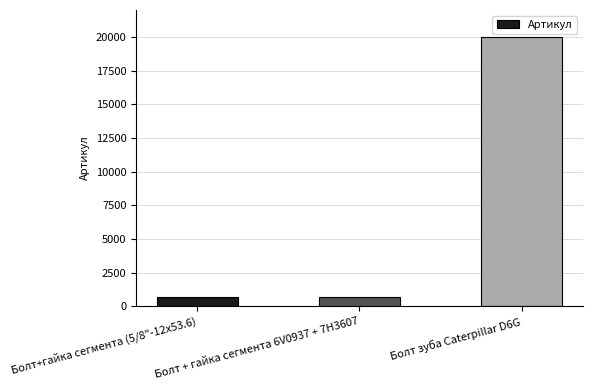

What is the change in value from Болт+гайка сегмента (5/8"-12х53.6) to Болт зуба Caterpillar D6G?

+19304